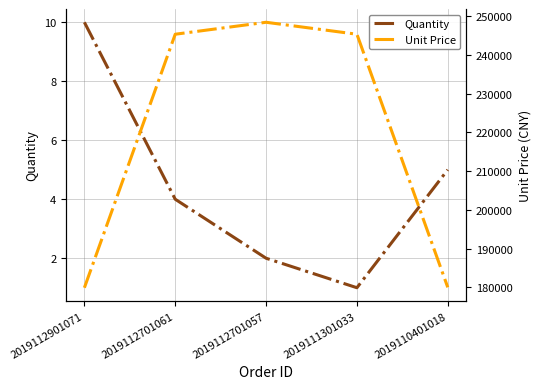

At which category does Quantity reach its first local valley?

2019111301033